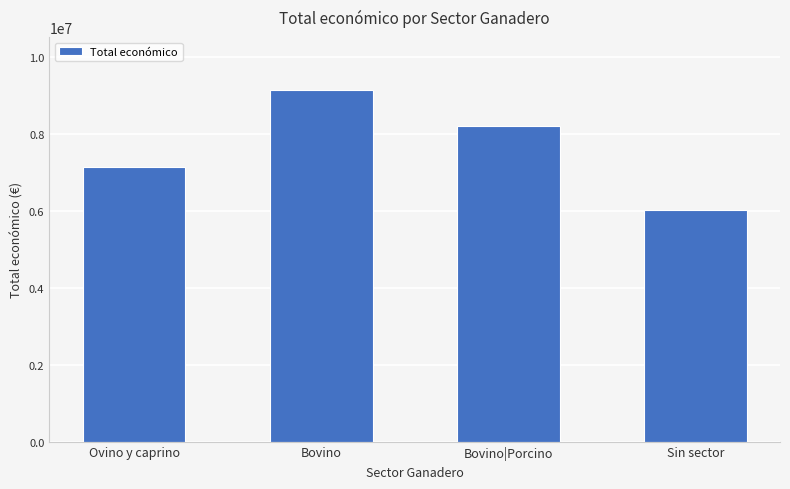

True or false: the data shows 6016723 at Sin sector.

True